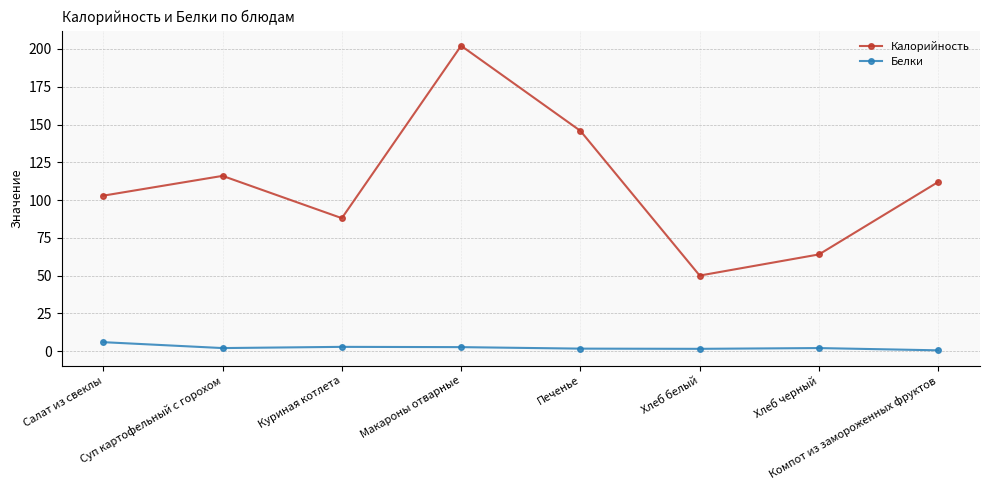

What is the average value of the Калорийность series?

110.1